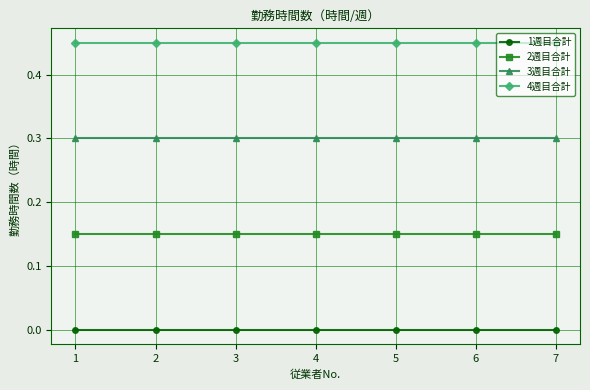

True or false: 2週目合計 and 3週目合計 cross at least once.

False